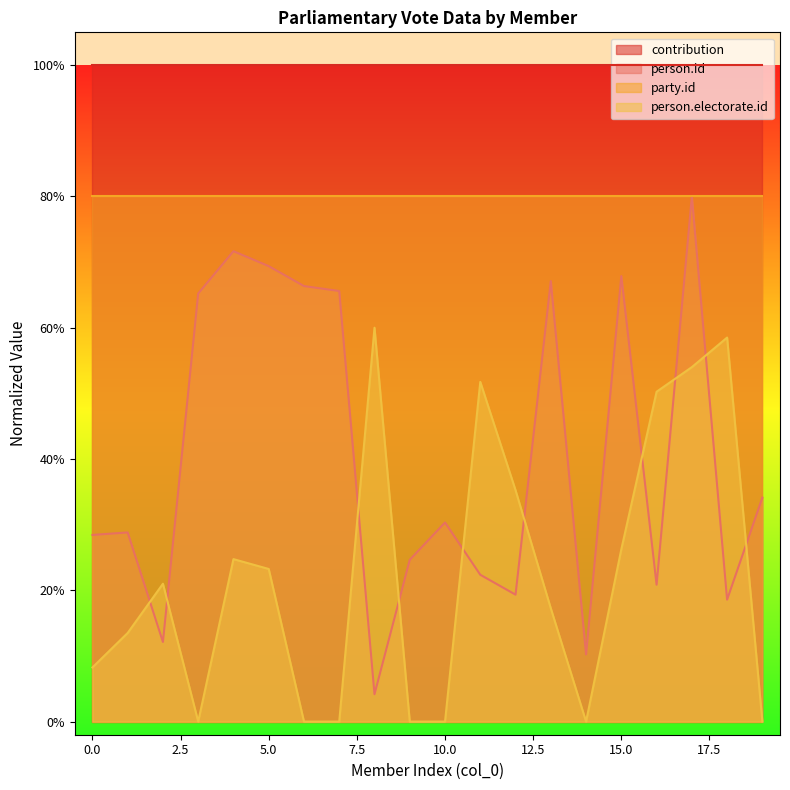

Where is the first local minimum for person.electorate.id?

3